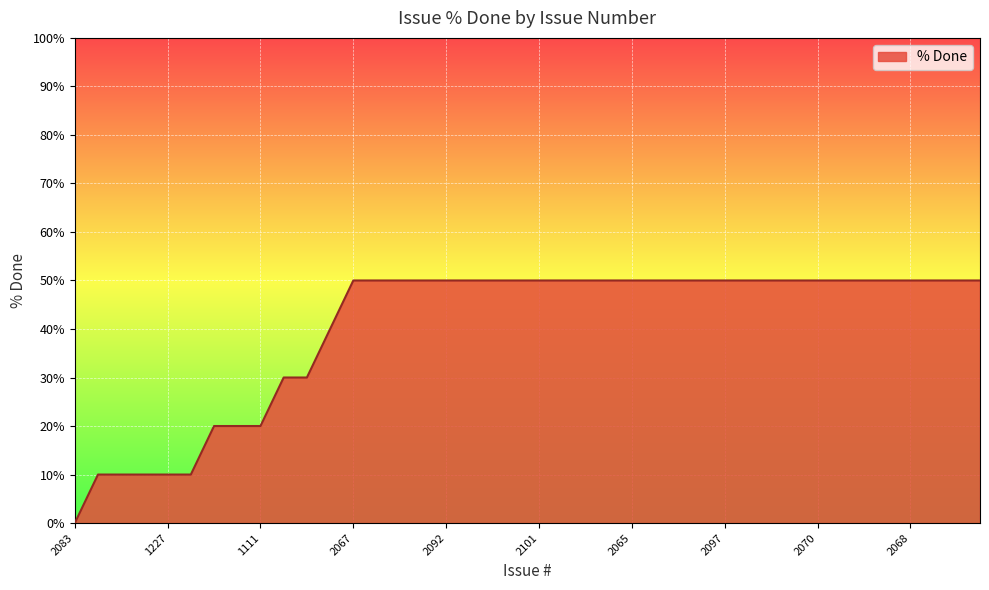

How many values are between 30 and 50?

31